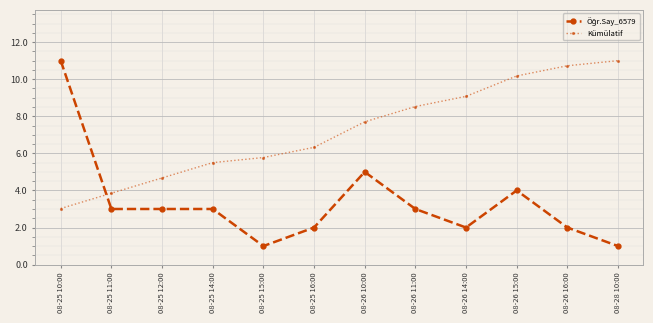

What position from the left is 08-25 10:00?

1